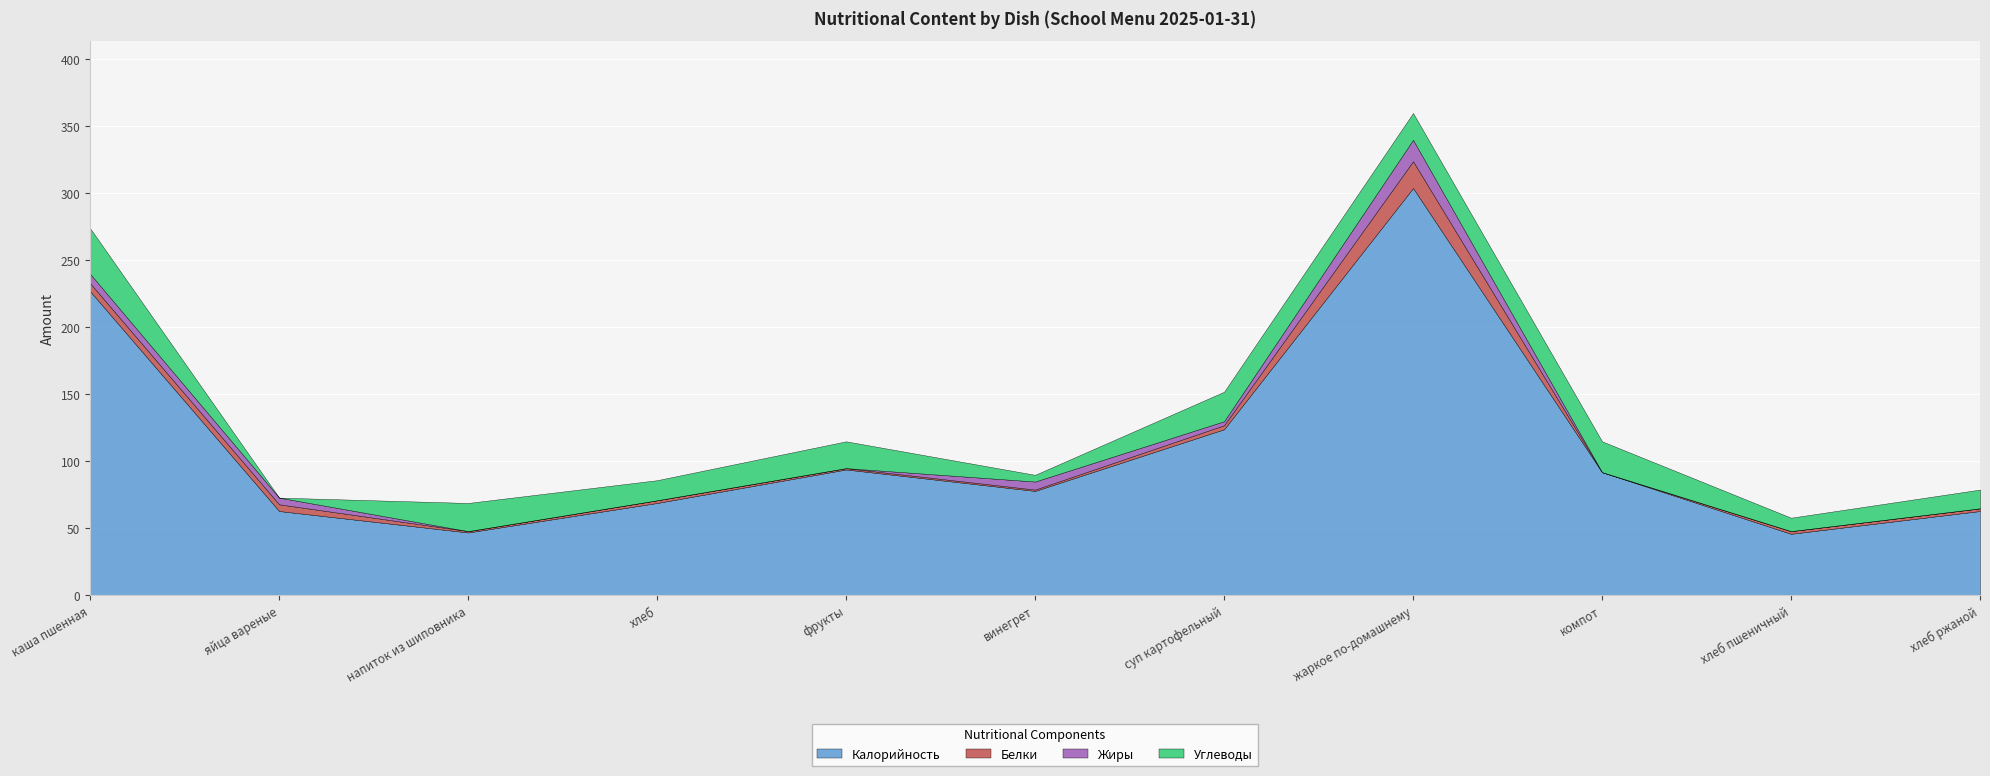

What is the difference between the highest and lowest values at суп картофельный?

121